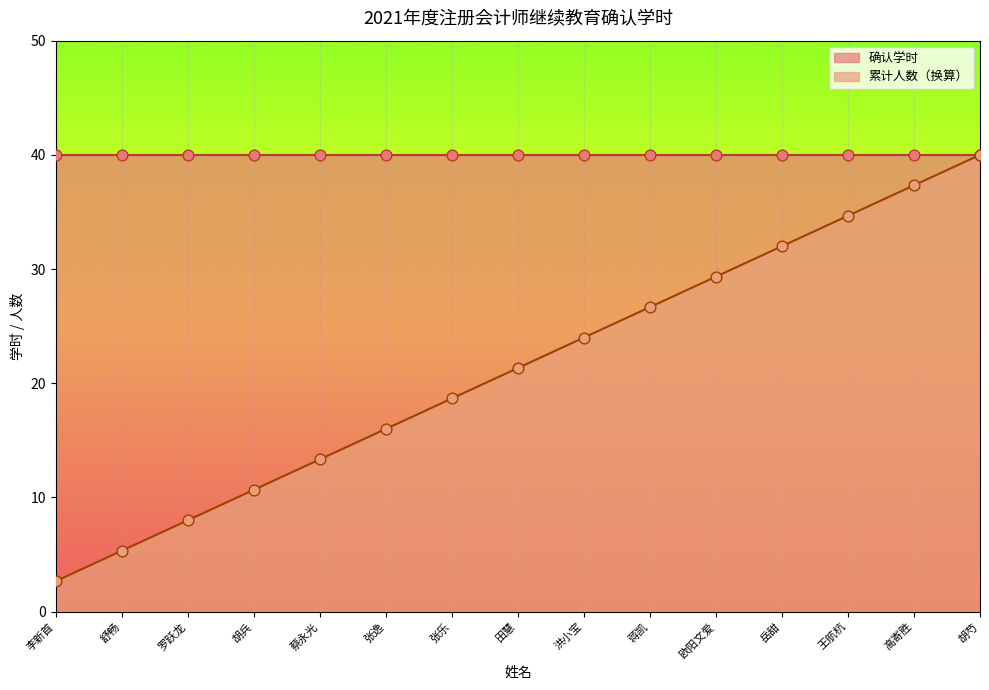

What is the ratio of the value at 李新首 to the value at 胡芍?

0.1